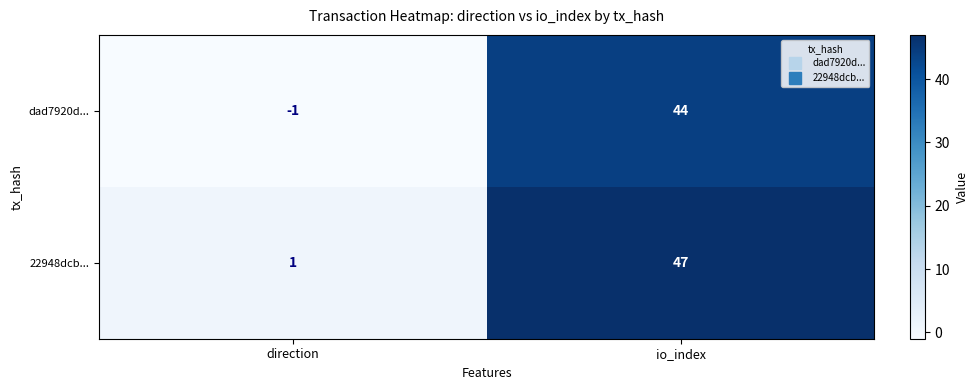

Rank the series by their maximum value, from highest to lowest.

22948dcb..., dad7920d...